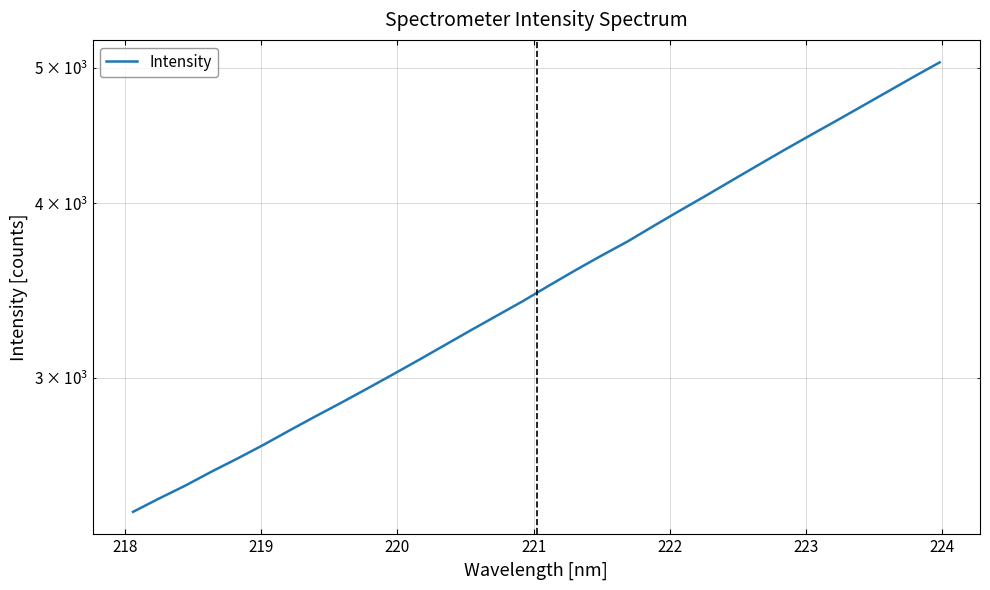

Is this an area chart (filled region under the line)?

No